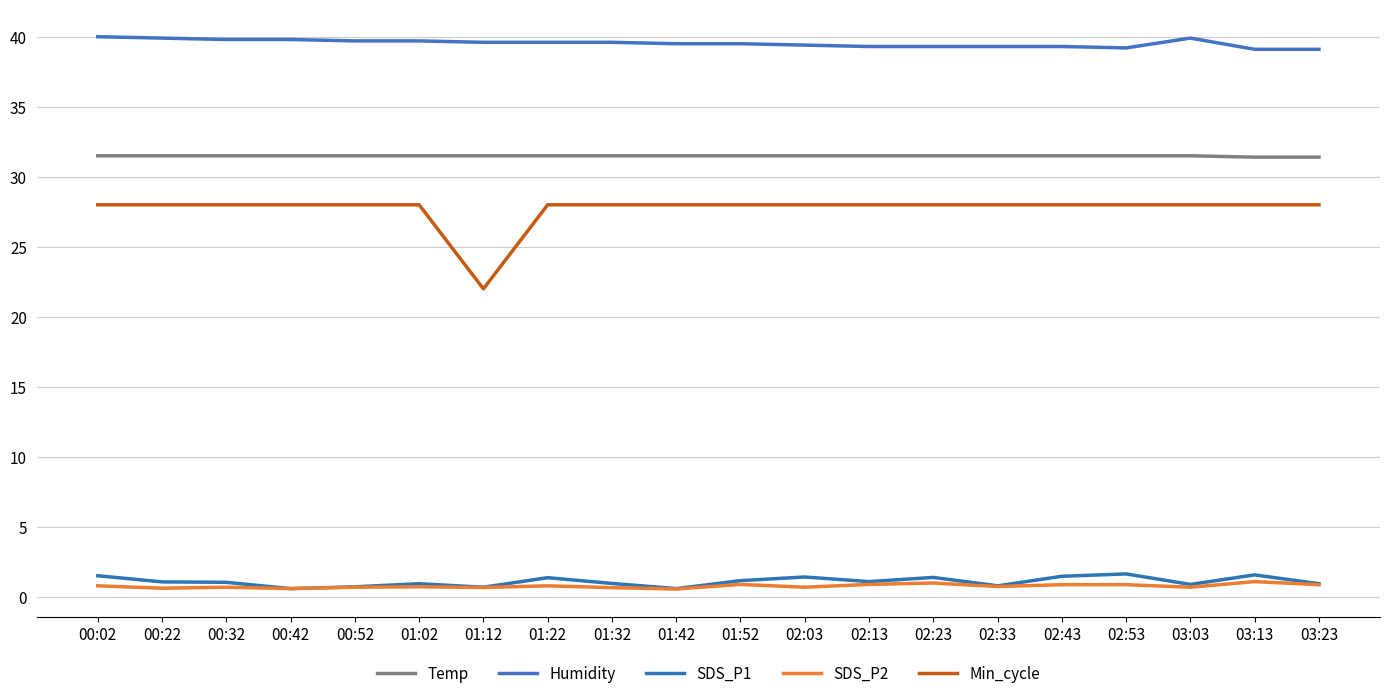

What is the sum of all Min_cycle values?

554.0